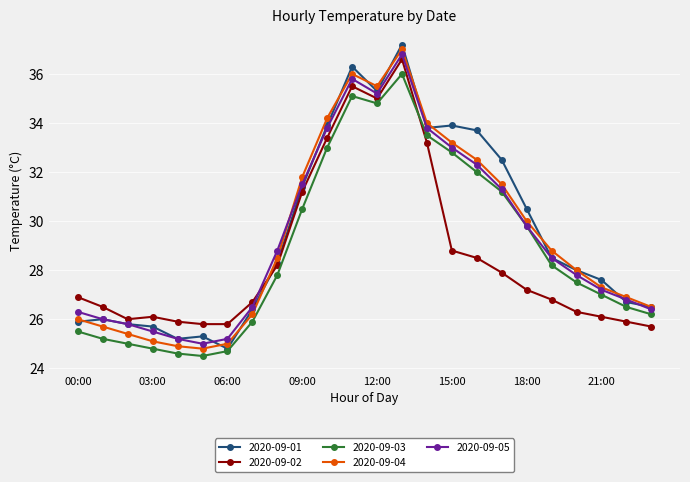

What is the highest value of the 2020-09-01 series?

37.2